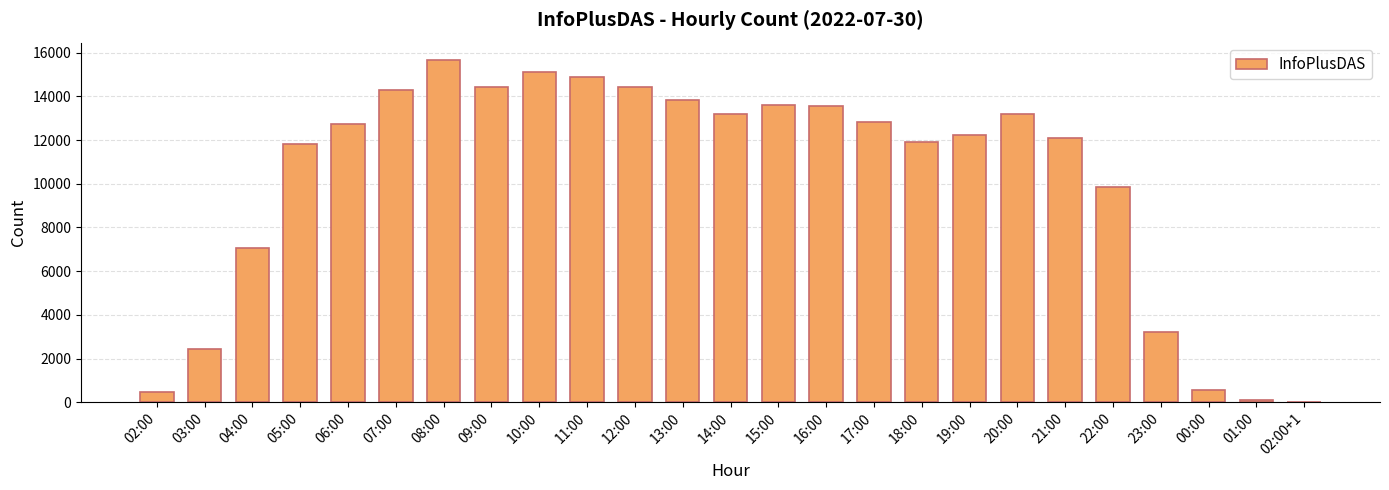

Approximately how many times larger is the value at 04:00 compared to 05:00?

0.6